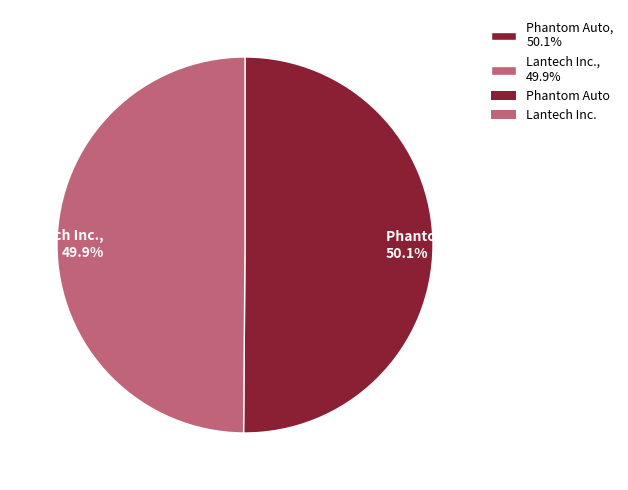

To the nearest percent, what portion does Lantech Inc. represent?

50%